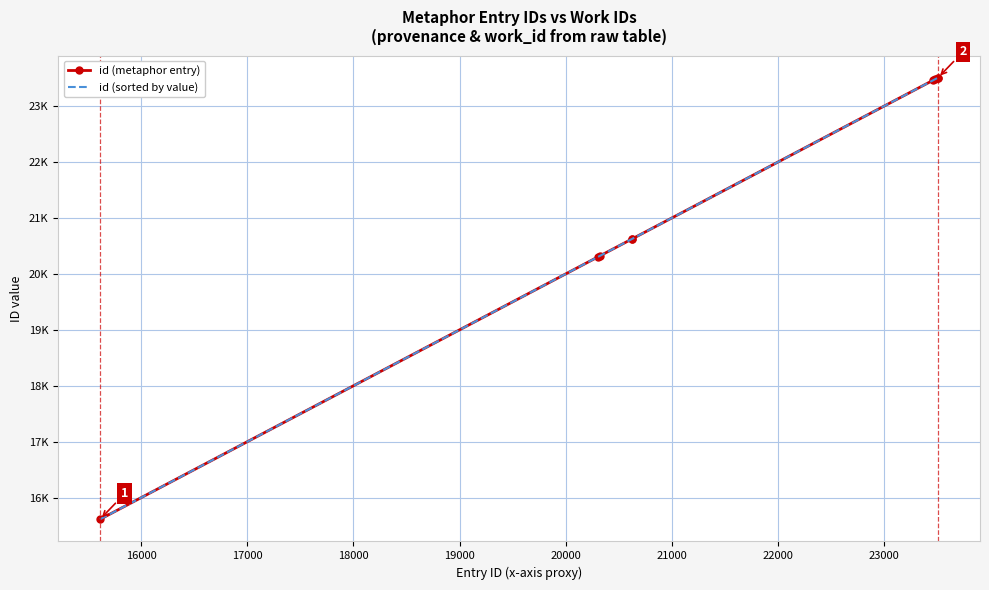

True or false: id (sorted by value) and id (metaphor entry) intersect in this chart.

False